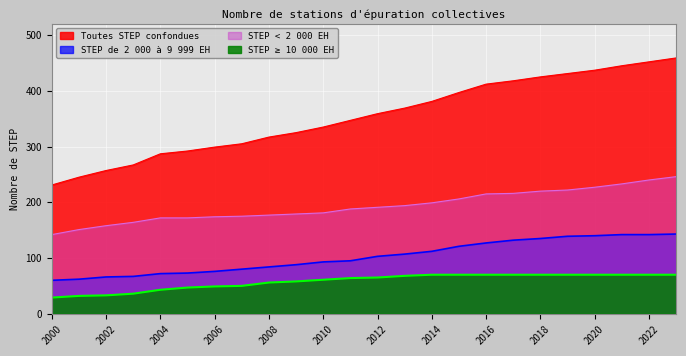

What is the approximate value of STEP < 2 000 EH at 2011, to the nearest 10?

190